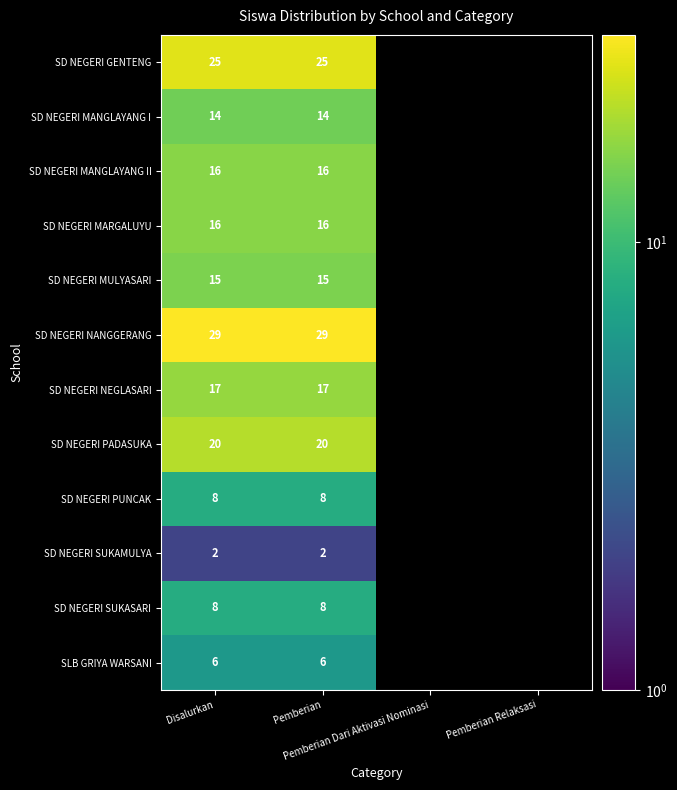

Rank the categories by SD NEGERI NANGGERANG value from highest to lowest.

Disalurkan, Pemberian, Pemberian Dari Aktivasi Nominasi, Pemberian Relaksasi